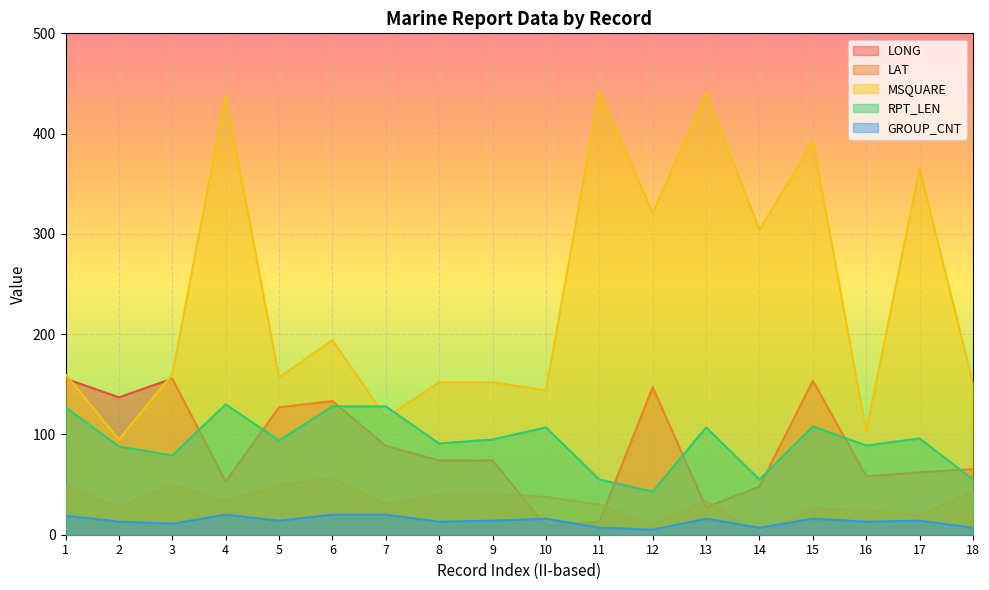

Reading left to right, transcribe all the data shown in this chart.

LONG: 1=155.7	2=137.0	3=155.7	4=53.1	5=127.1	6=133.3	7=88.6	8=74.0	9=74.1	10=8.6	11=13.0	12=147.1	13=27.3	14=48.1	15=153.5	16=58.4	17=62.2	18=65.4
LAT: 1=49.5	2=26.9	3=49.5	4=33.6	5=49.4	6=56.4	7=30.4	8=40.6	9=40.6	10=37.7	11=30.0	12=9.4	13=33.8	14=0.4	15=26.5	16=24.3	17=19.2	18=43.0
MSQUARE: 1=160.0	2=95.0	3=160.0	4=438.0	5=157.0	6=194.0	7=117.0	8=152.0	9=152.0	10=144.0	11=442.0	12=321.0	13=441.0	14=304.0	15=392.0	16=103.0	17=365.0	18=151.0
RPT_LEN: 1=127.0	2=88.0	3=79.0	4=130.0	5=94.0	6=128.0	7=128.0	8=91.0	9=95.0	10=107.0	11=55.0	12=43.0	13=107.0	14=55.0	15=108.0	16=89.0	17=96.0	18=55.0
GROUP_CNT: 1=19.0	2=13.0	3=11.0	4=20.0	5=14.0	6=20.0	7=20.0	8=13.0	9=14.0	10=16.0	11=7.0	12=5.0	13=16.0	14=7.0	15=16.0	16=13.0	17=14.0	18=7.0